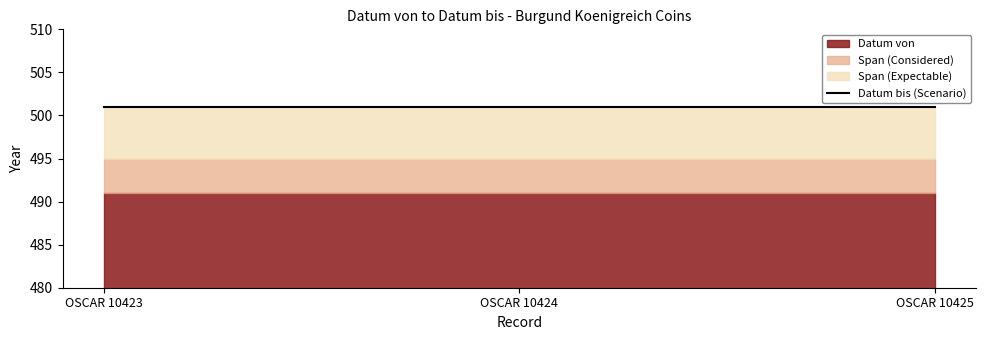

What is the lowest value of the Datum von series?

491